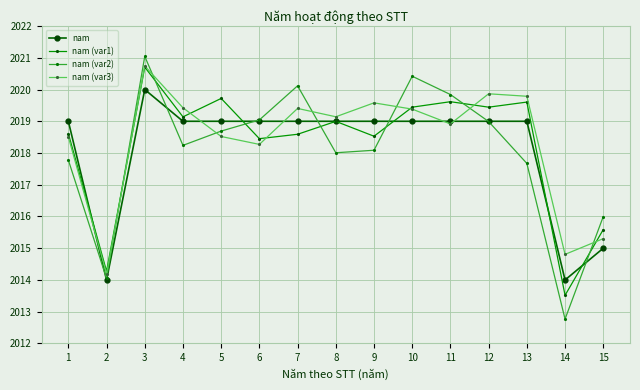

What are all the series names shown in the legend?

nam, nam (var1), nam (var2), nam (var3)